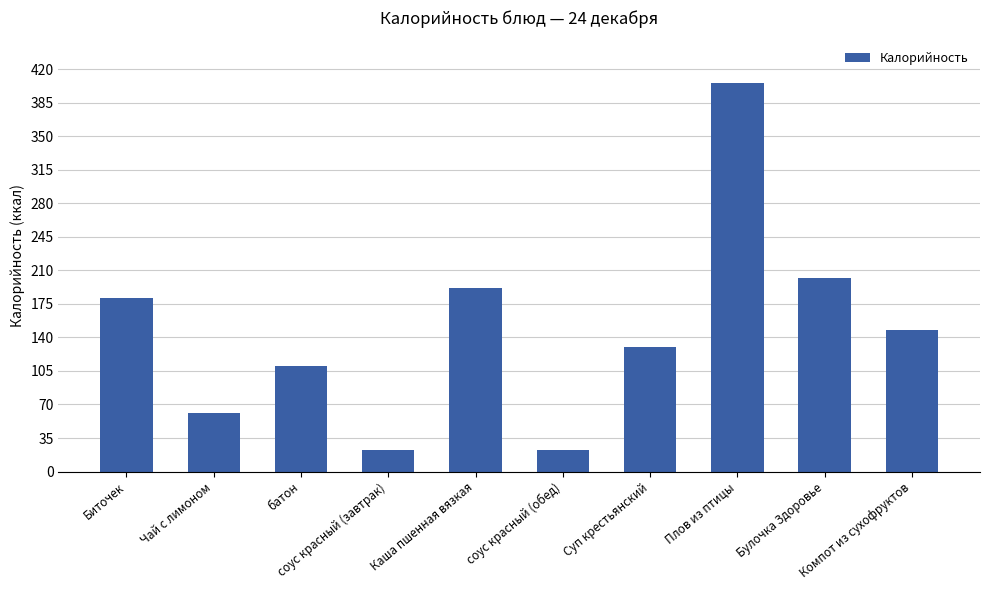

Are the bars grouped side by side (vs. stacked)?

No